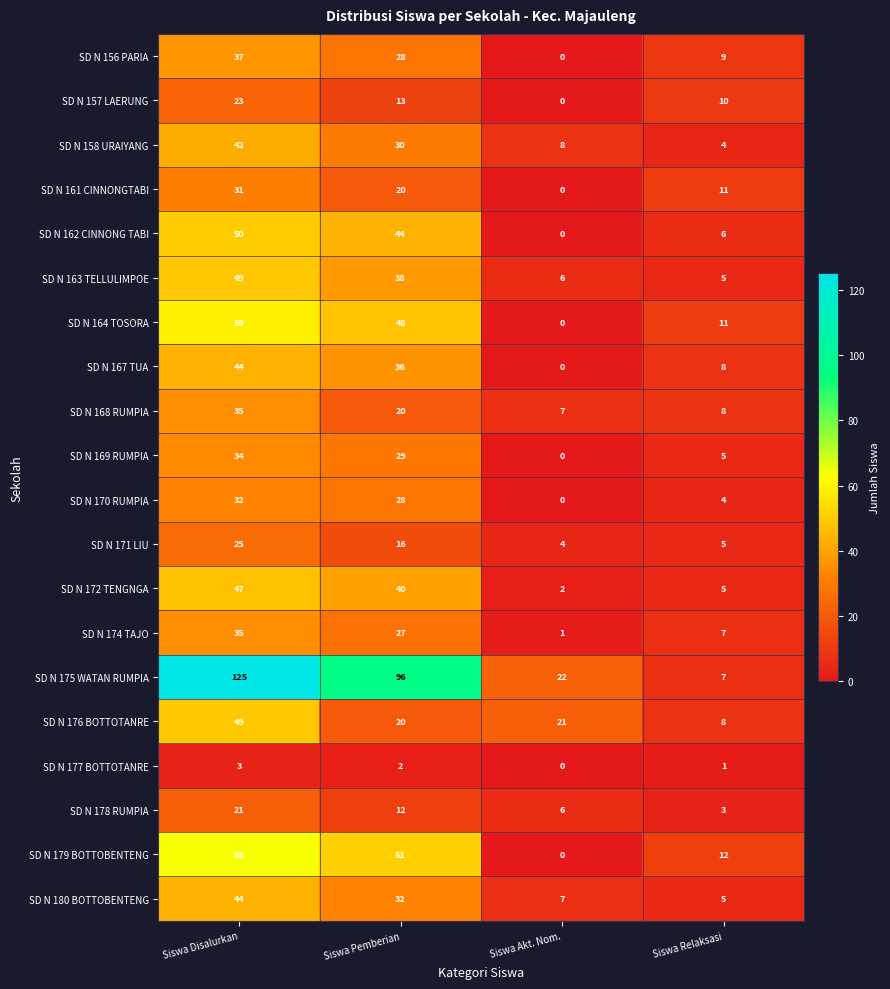

Which label corresponds to the smallest value in the chart?

Siswa Akt. Nom.